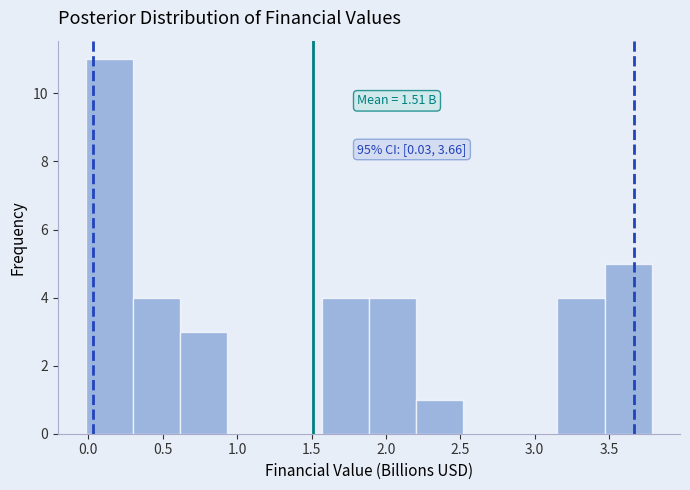

Over which range of the x-axis is the bar tallest?

0.00 to 0.30